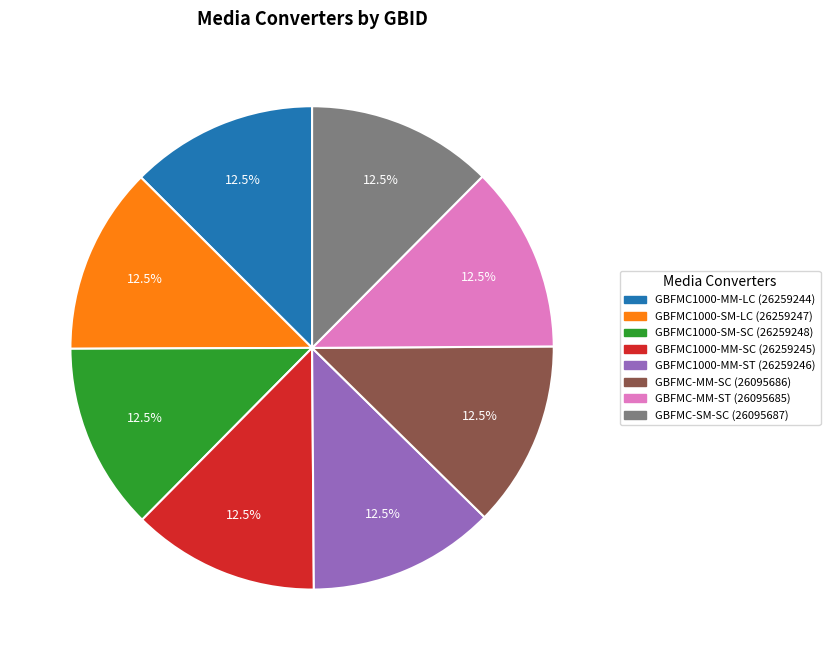

Does any single category account for the majority?

No